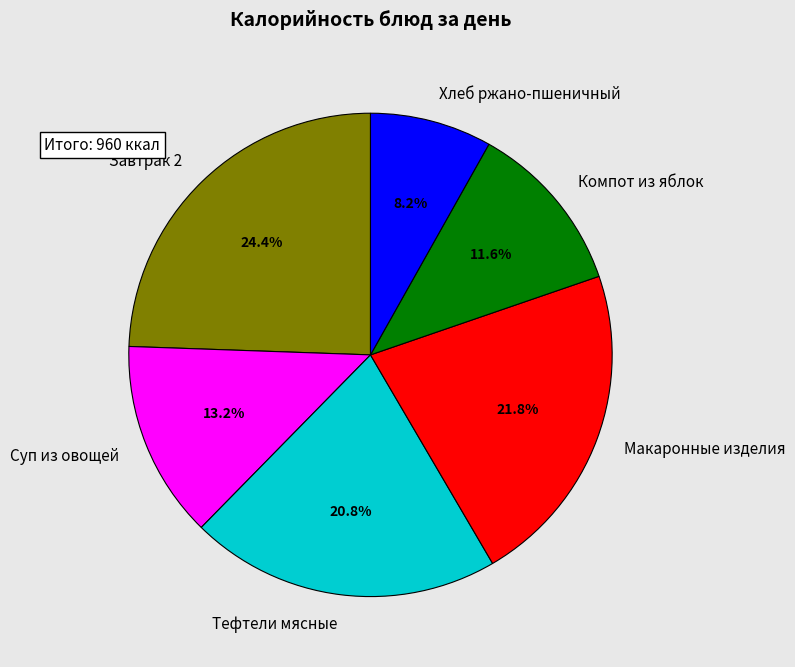

Which category has the biggest portion of the pie?

Завтрак 2